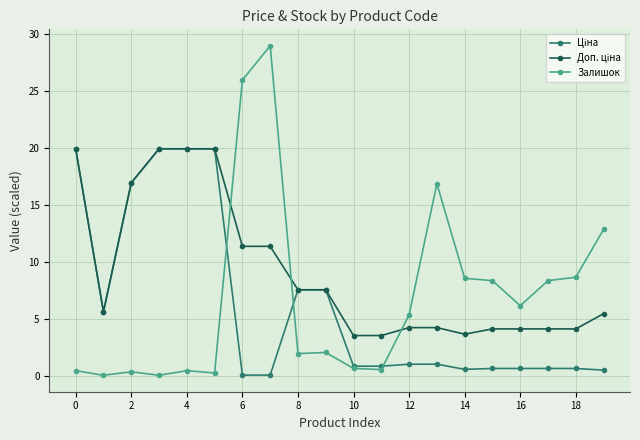

What is the maximum value shown in the chart?

29.0